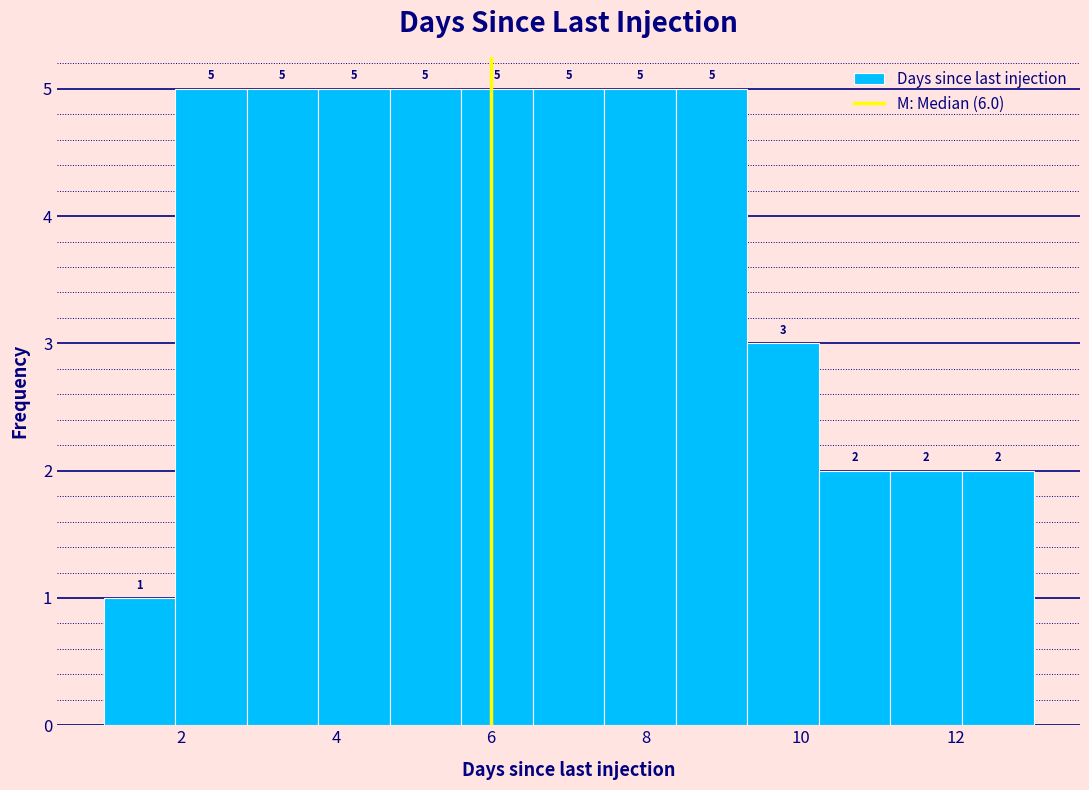

What is the height of the bar covering 10.2 to 11.2 on the x-axis? The bar edges are not printed on the chart, so give them approximately, as read against the axis.

2